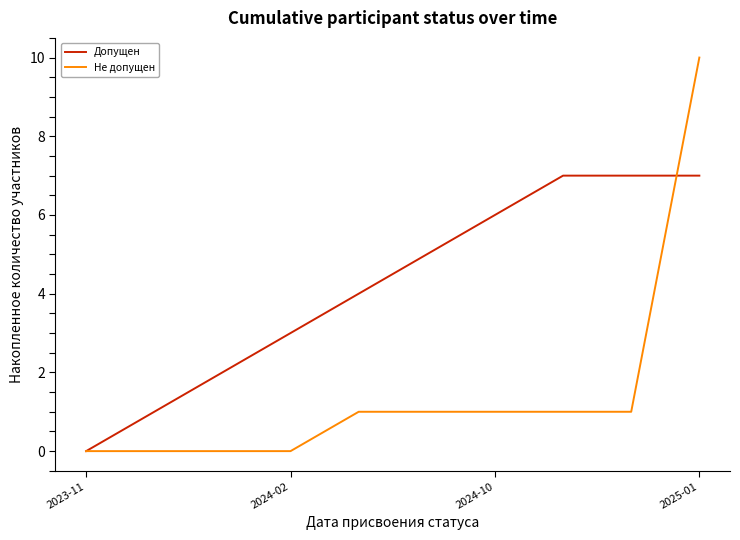

How many Допущен values are between 2 and 7?

8